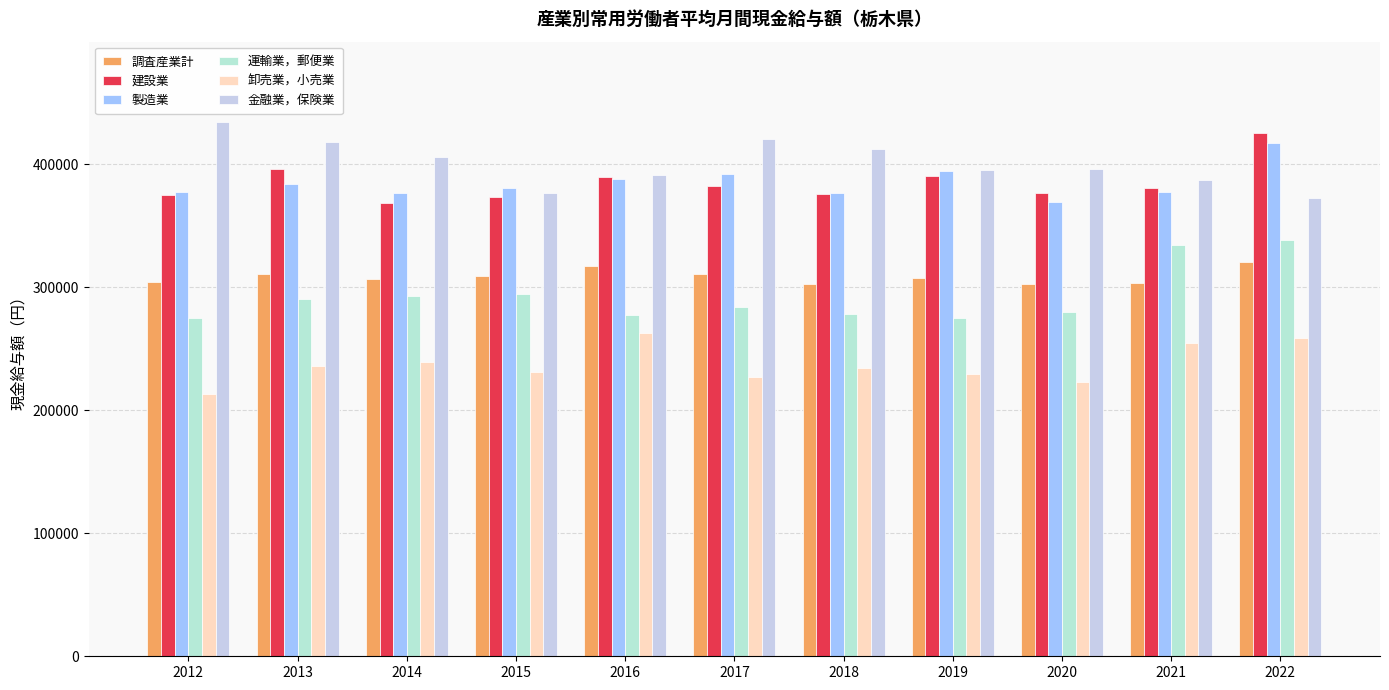

What are all the series names shown in the legend?

調査産業計, 建設業, 製造業, 運輸業，郵便業, 卸売業，小売業, 金融業，保険業